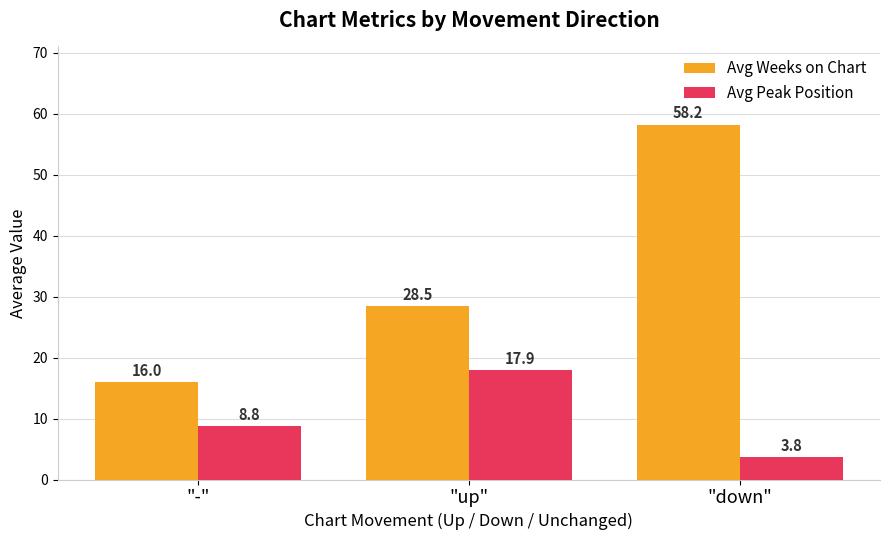

What is the average value of the Avg Peak Position series?

10.2